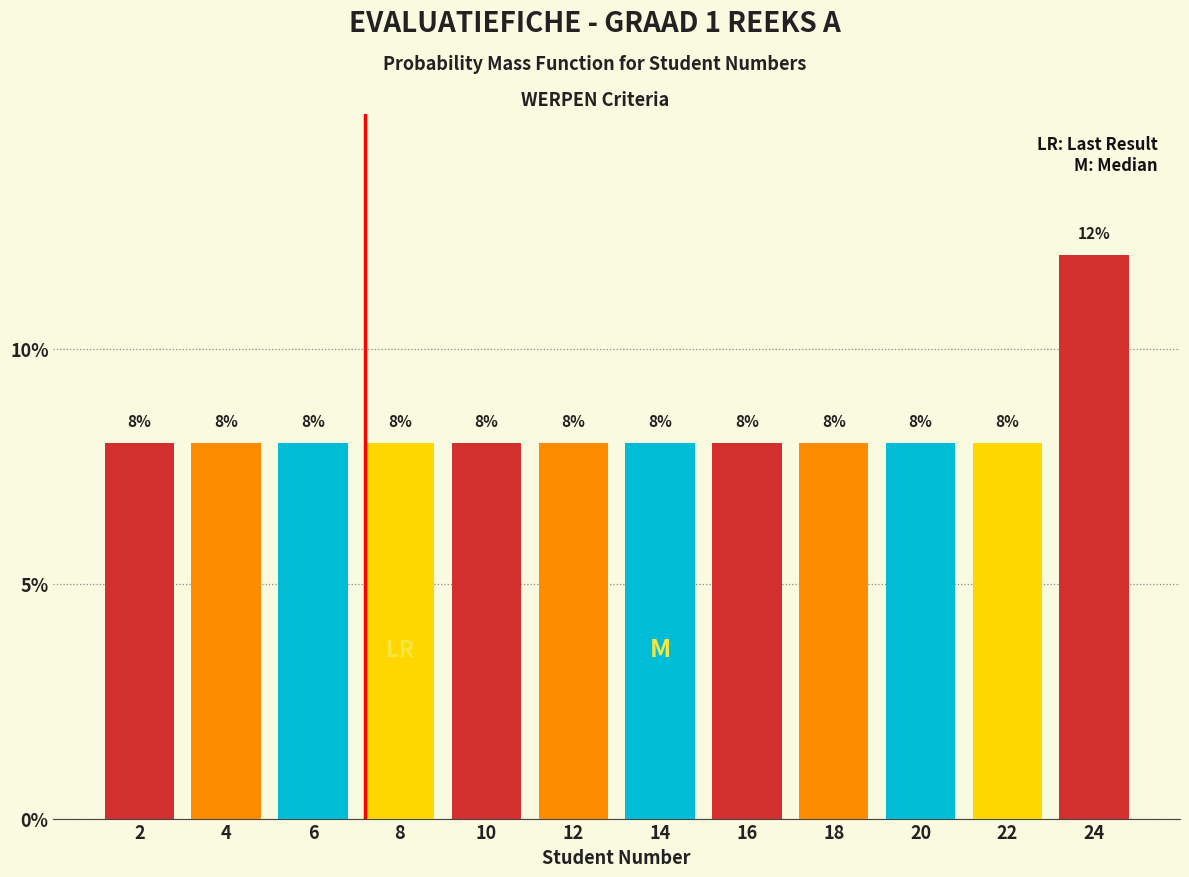

What is the height of the bar covering 13 to 15 on the x-axis?

8